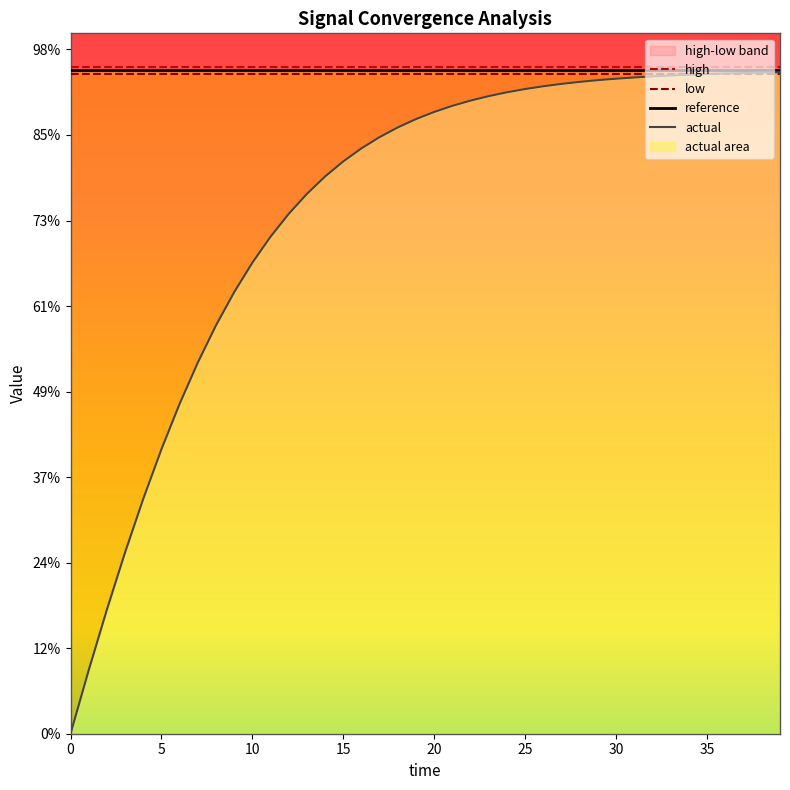

Is the value of reference at 13 greater than the value of low at 24?

Yes